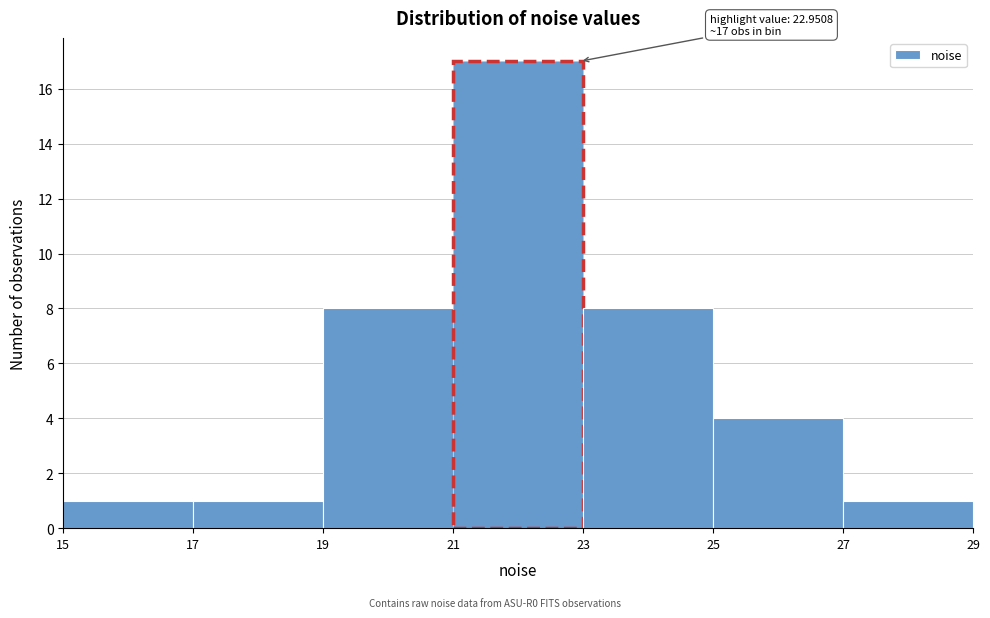

Over which range of the x-axis is the bar tallest?

21 to 23